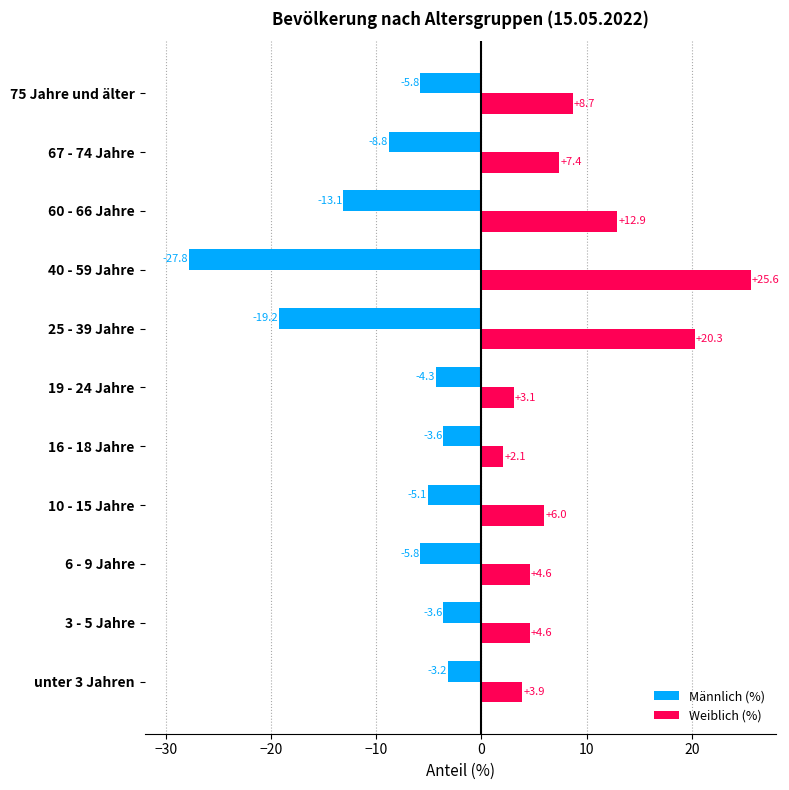

Which category has the lowest value across all series?

40 - 59 Jahre